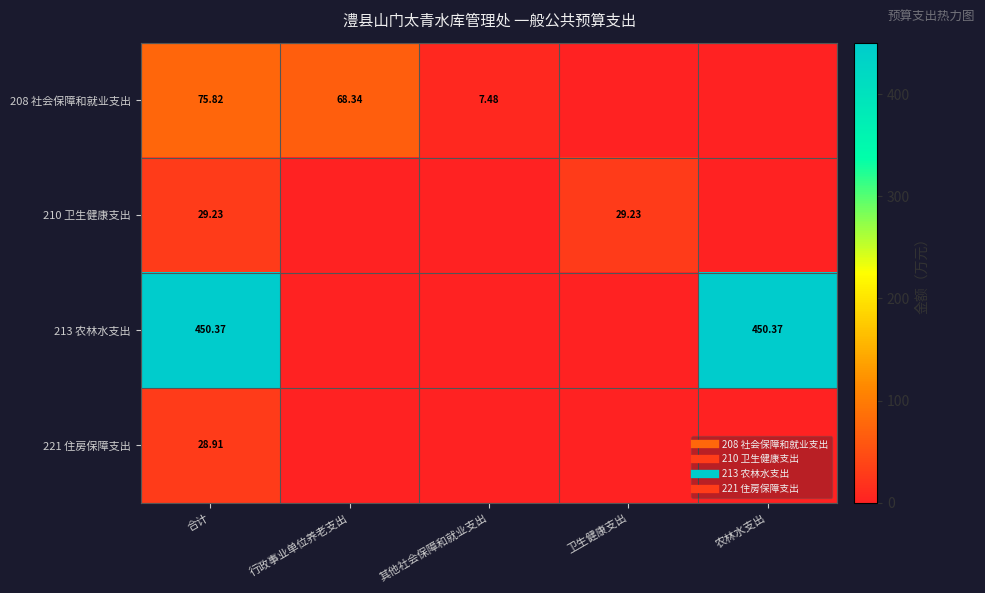

List the labels in order of 221 住房保障支出 value, largest first.

合计, 行政事业单位养老支出, 其他社会保障和就业支出, 卫生健康支出, 农林水支出